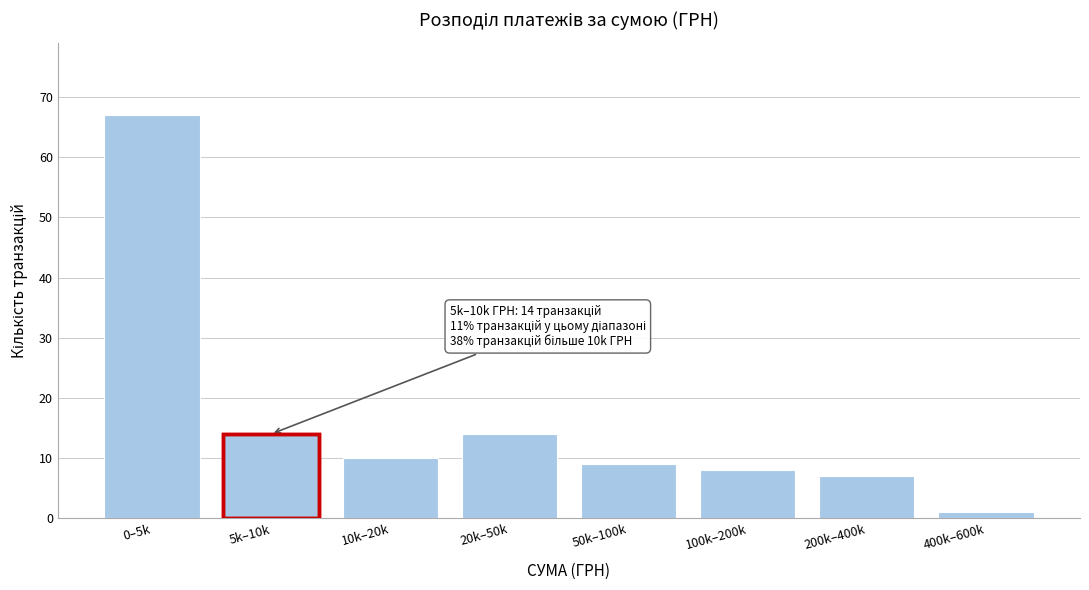

Reading left to right, list all the values displayed in this chart.

0–5k=67	5k–10k=14	10k–20k=10	20k–50k=14	50k–100k=9	100k–200k=8	200k–400k=7	400k–600k=1